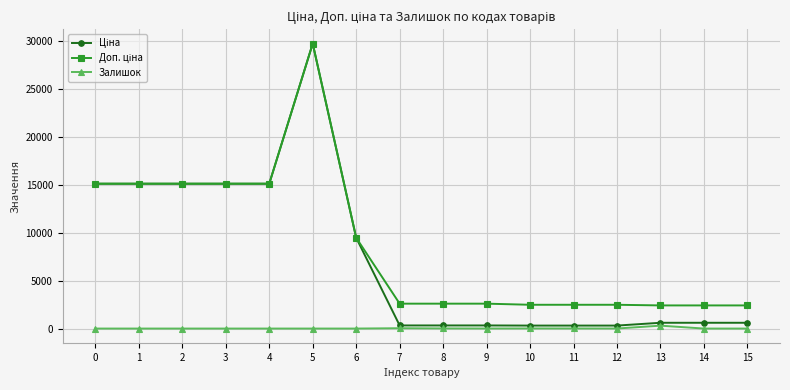

At which category is the sum across all series the highest?

5